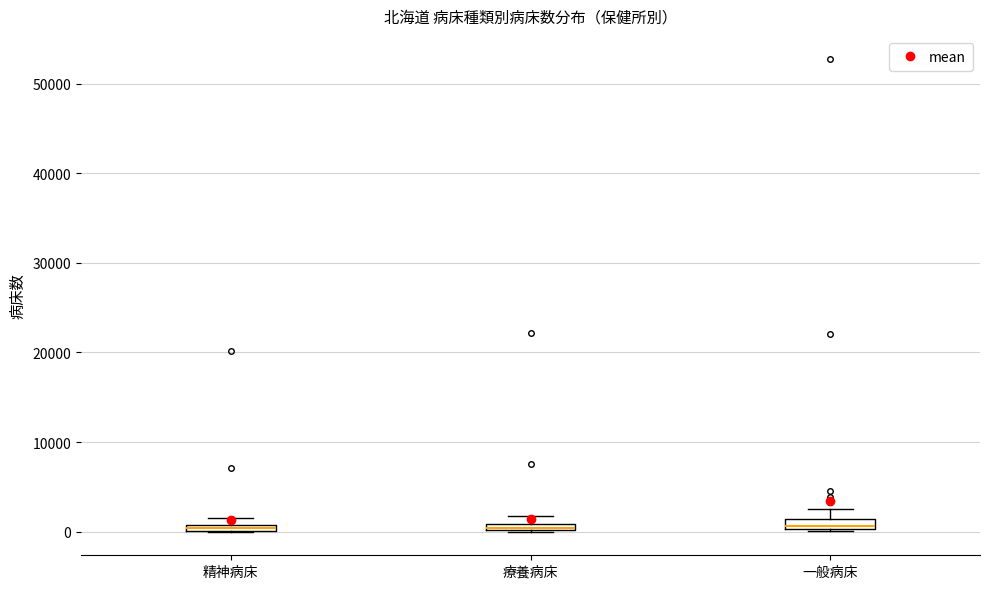

Where is the lower edge of the box for 一般病床 on the y-axis? The values are not printed on the chart, so give them approximately, as read against the axis.

0